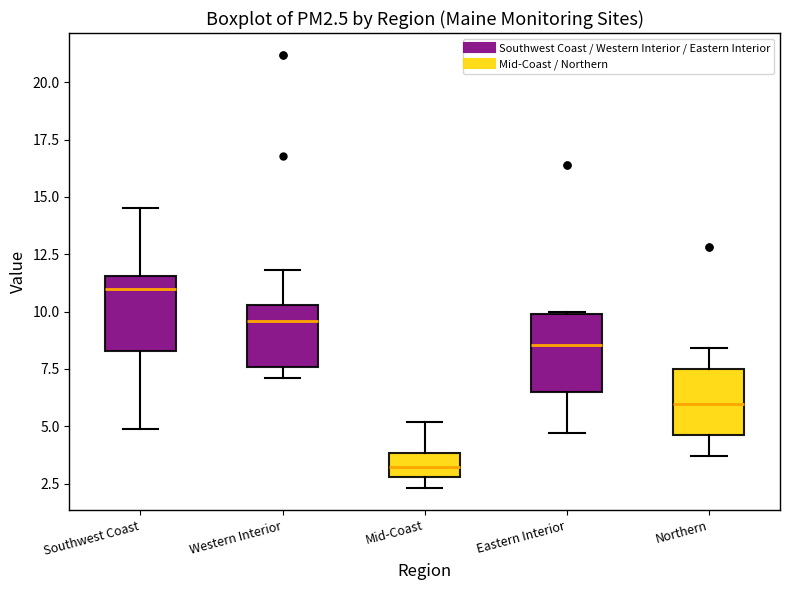

Reading left to right, transcribe this box plot: for each box, give where its median line is, the range the box spans, and where its two whiskers end, as read against the y-axis. The values are not printed on the chart, so give them approximately, as read against the axis.

Southwest Coast: median 11.0, box 8.5 to 11.5, whiskers 5.0 to 14.5
Western Interior: median 9.5, box 7.5 to 10.5, whiskers 7.0 to 12.0
Mid-Coast: median 3.0 (inside the box), box 3.0 to 4.0, whiskers 2.5 to 5.0
Eastern Interior: median 8.5, box 6.5 to 10.0, whiskers 4.5 to 10.0
Northern: median 6.0, box 4.5 to 7.5, whiskers 3.5 to 8.5